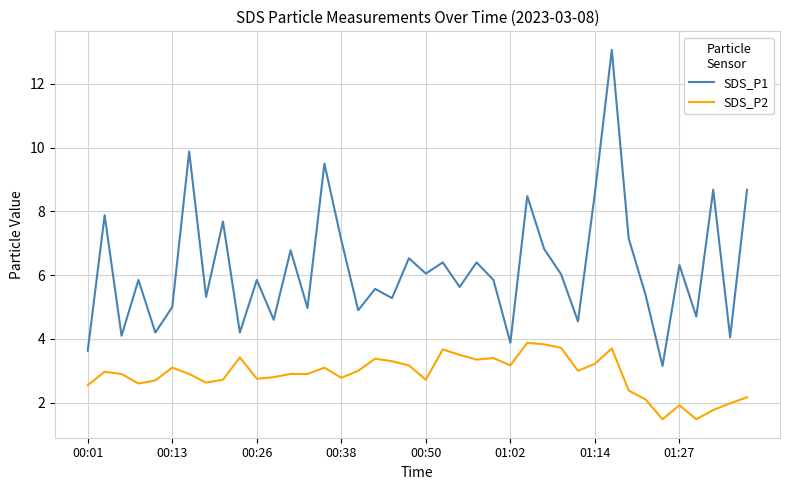

True or false: SDS_P2 and SDS_P1 intersect in this chart.

False